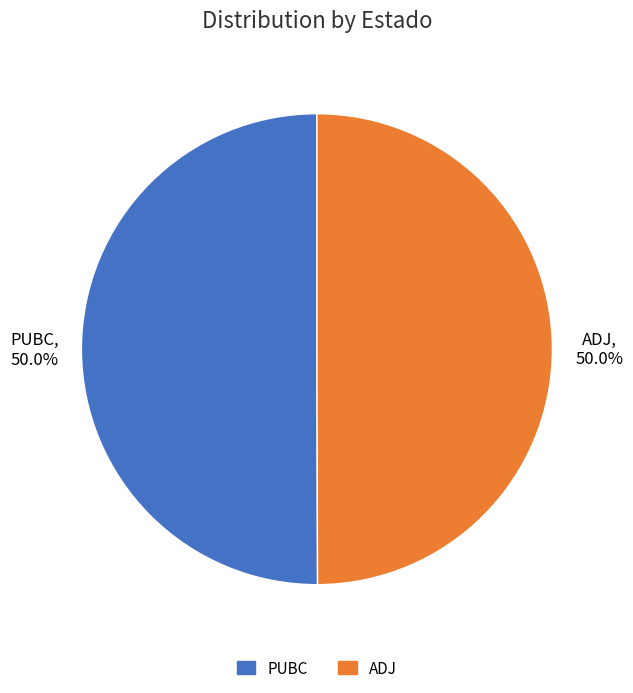

What percentage do ADJ and PUBC together represent?

100.0%